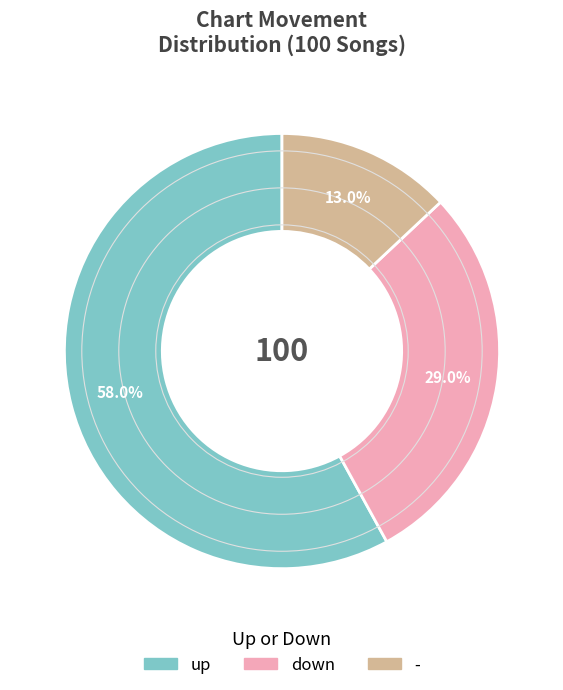

How many slices are in this pie chart?

3